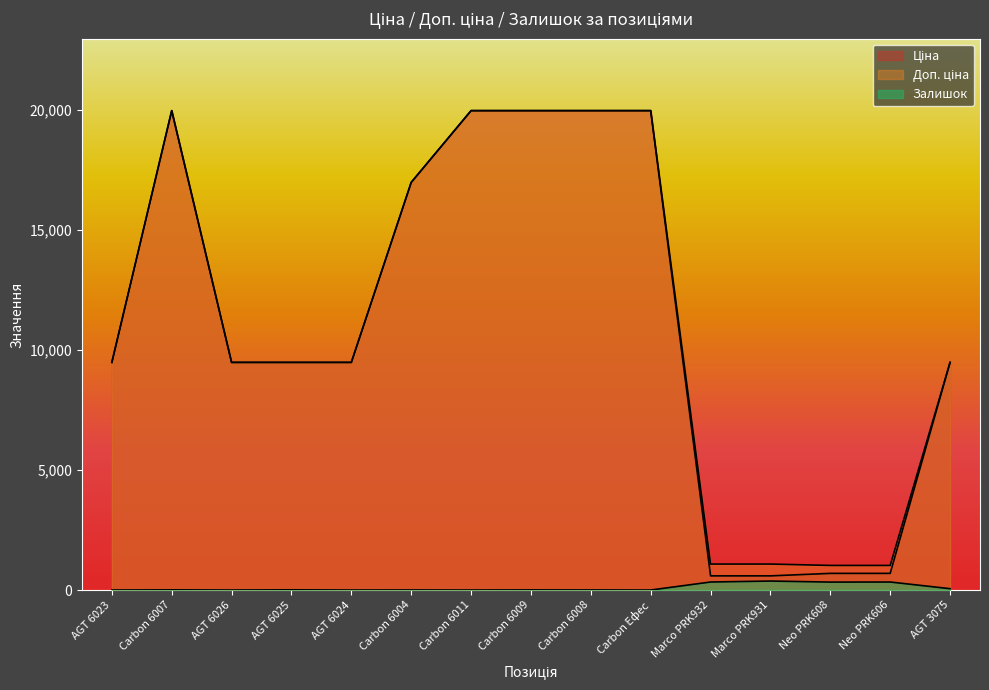

Reading left to right, list all the values displayed in this chart.

Ціна: 9480.1	19964.2	9480.1	9480.1	9480.1	16976.3	19964.2	19964.2	19964.2	19964.2	589.9	589.9	693.7	693.7	9480.1
Доп. ціна: 9480.1	19964.2	9480.1	9480.1	9480.1	16976.3	19964.2	19964.2	19964.2	19964.2	1081.7	1081.7	1024.6	1024.6	9480.1
Залишок: 0.0	7.0	0.0	8.0	0.0	2.0	0.0	5.0	3.0	0.0	334.0	374.0	331.0	334.0	56.0